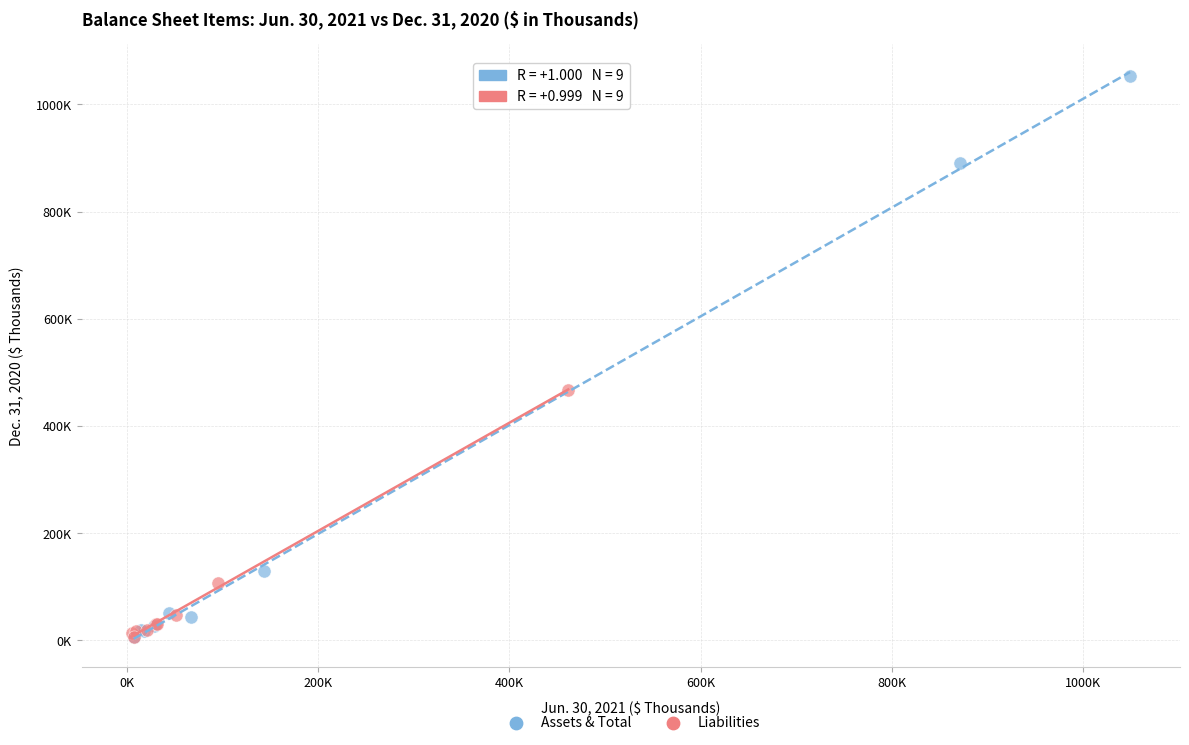

Which series has the largest Y range (max minus min)?

Assets & Total